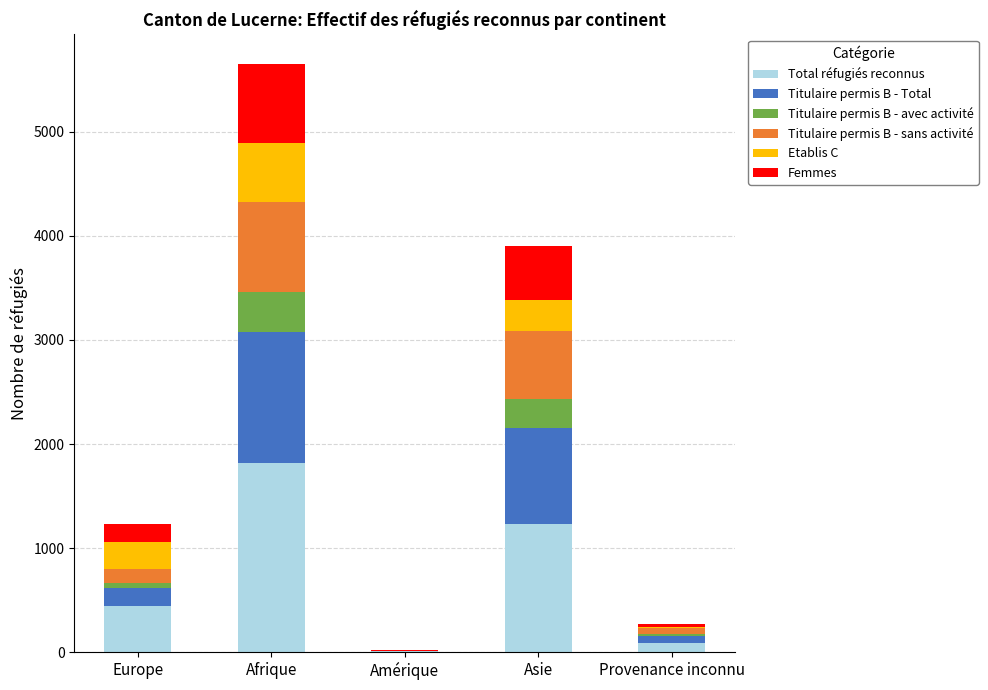

What is the maximum value for Total réfugiés reconnus?

1822